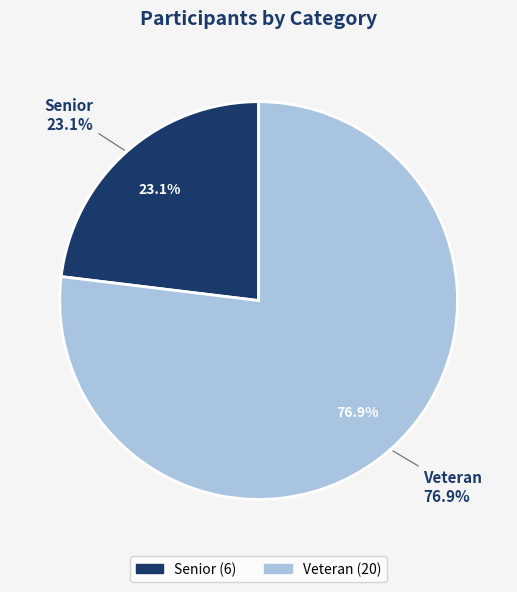

How much of the chart is everything except Senior?

76.9%